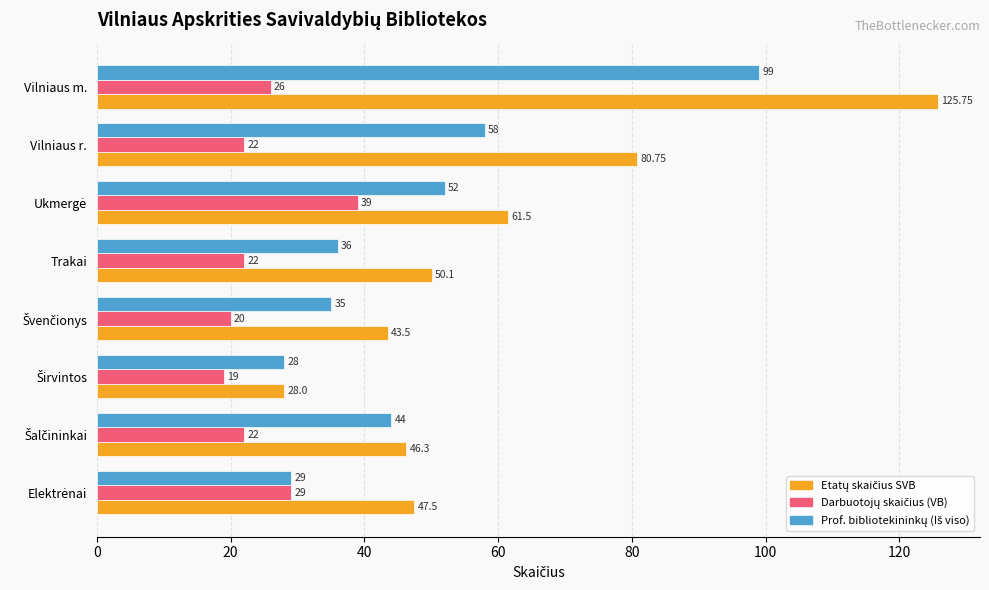

At how many categories does at least one series exceed 43?

7